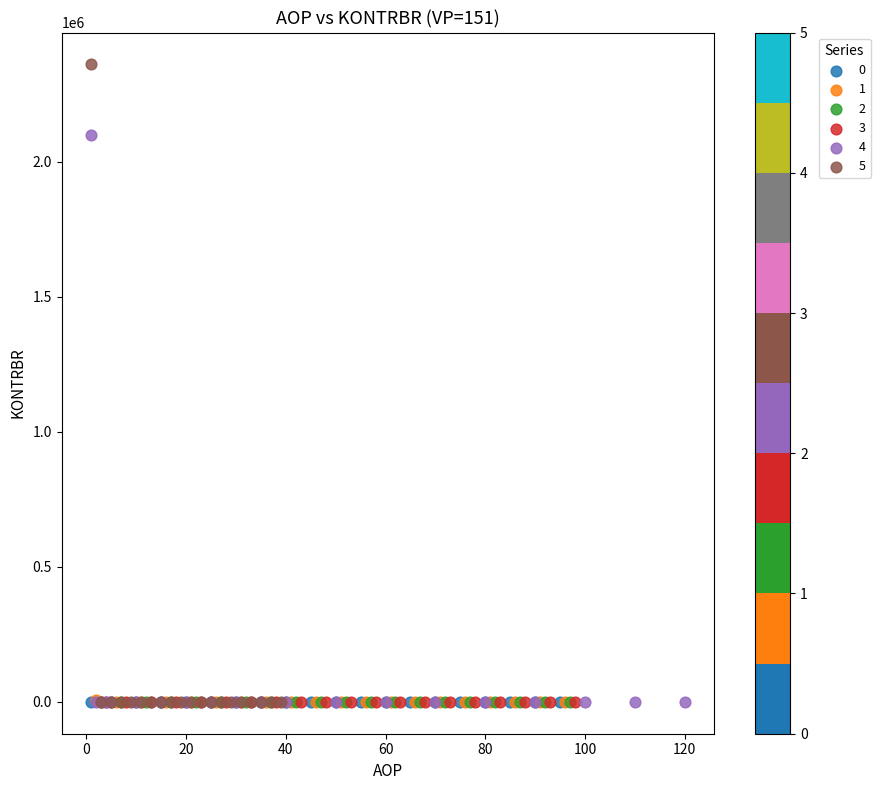

Which series reaches the maximum Y coordinate?

5